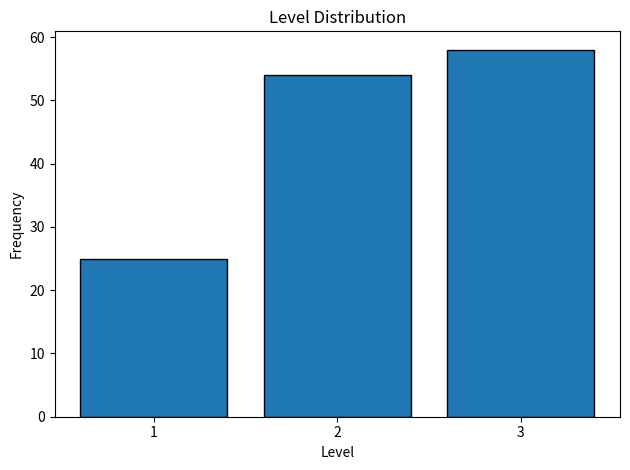

Reading left to right, transcribe all the data shown in this chart.

25	54	58